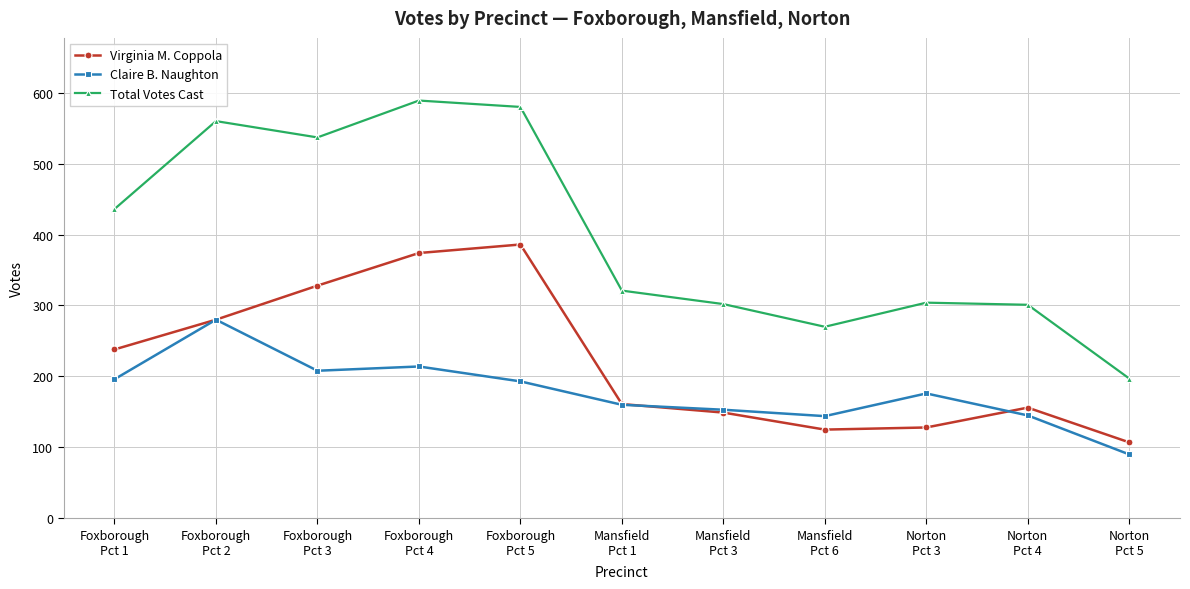

How many lines are shown in the chart?

3